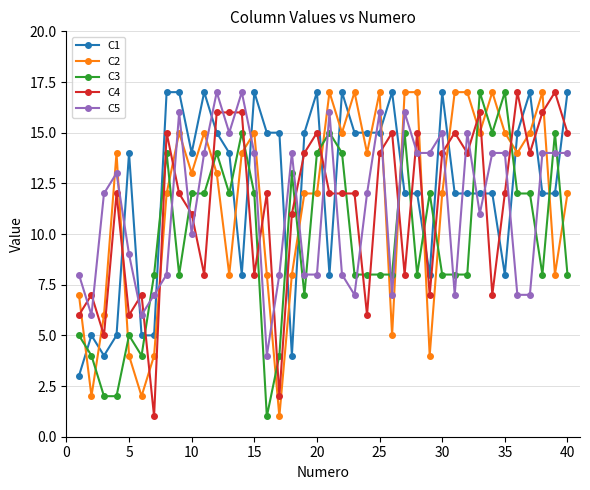

True or false: C3 has more than 0 points higher than both neighbors.

True